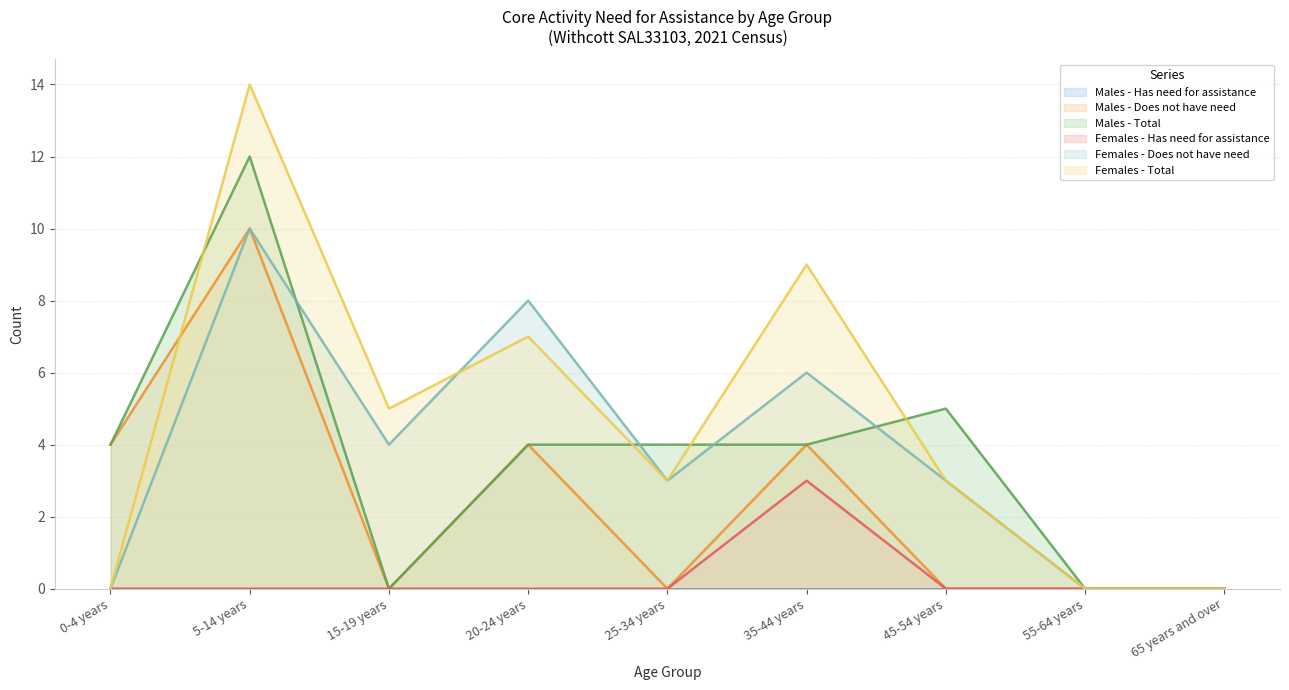

In Females - Does not have need (line), how many points are lower than both neighbors (excluding endpoints)?

2